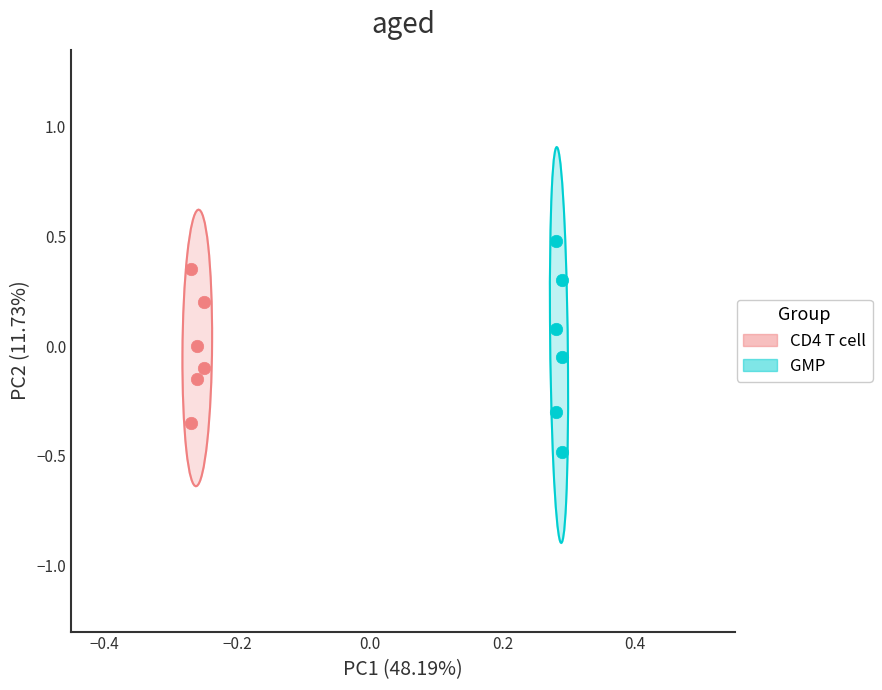

Which series has the widest spread of Y values?

GMP